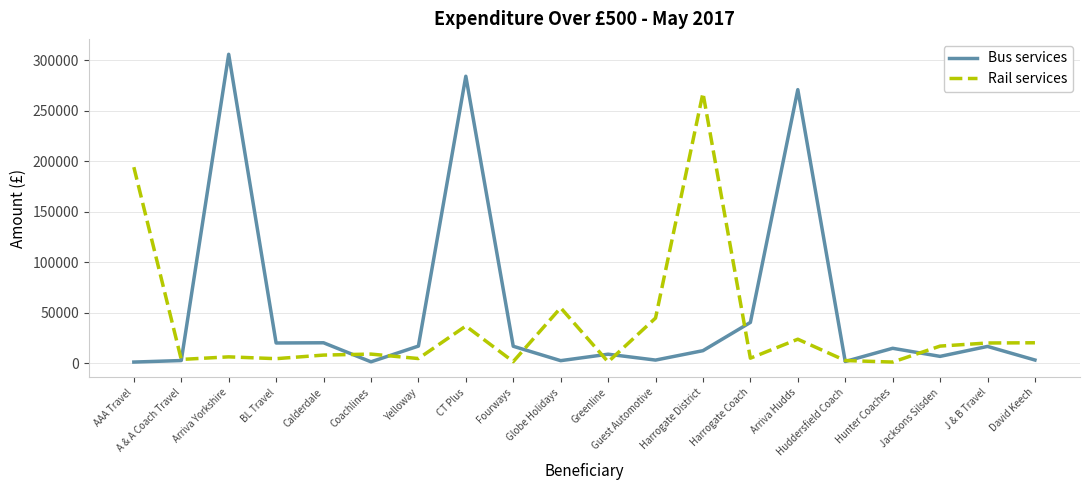

What is the minimum value for Bus services?

1142